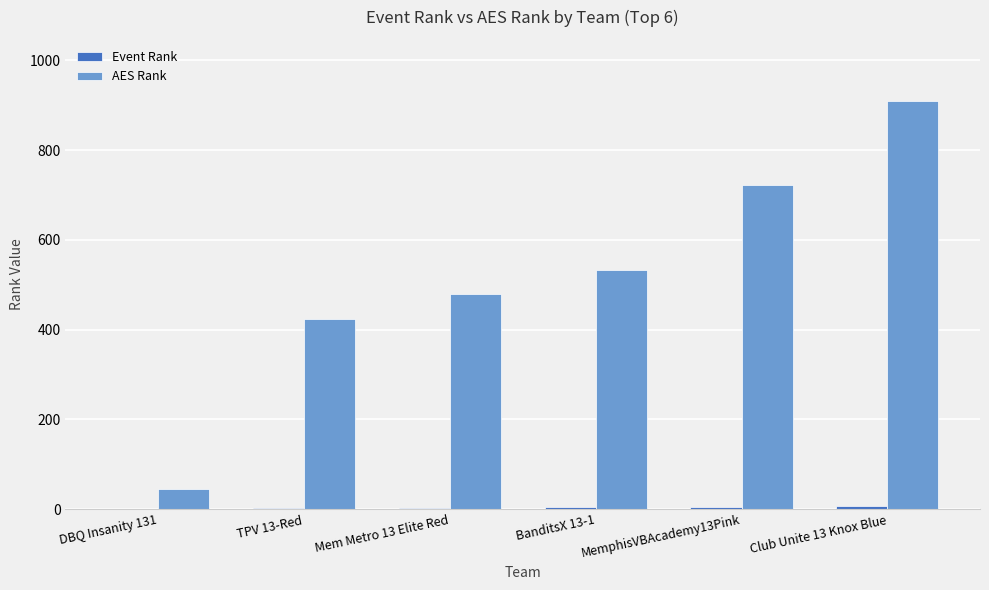

Which series changed the most between DBQ Insanity 131 and TPV 13-Red?

AES Rank